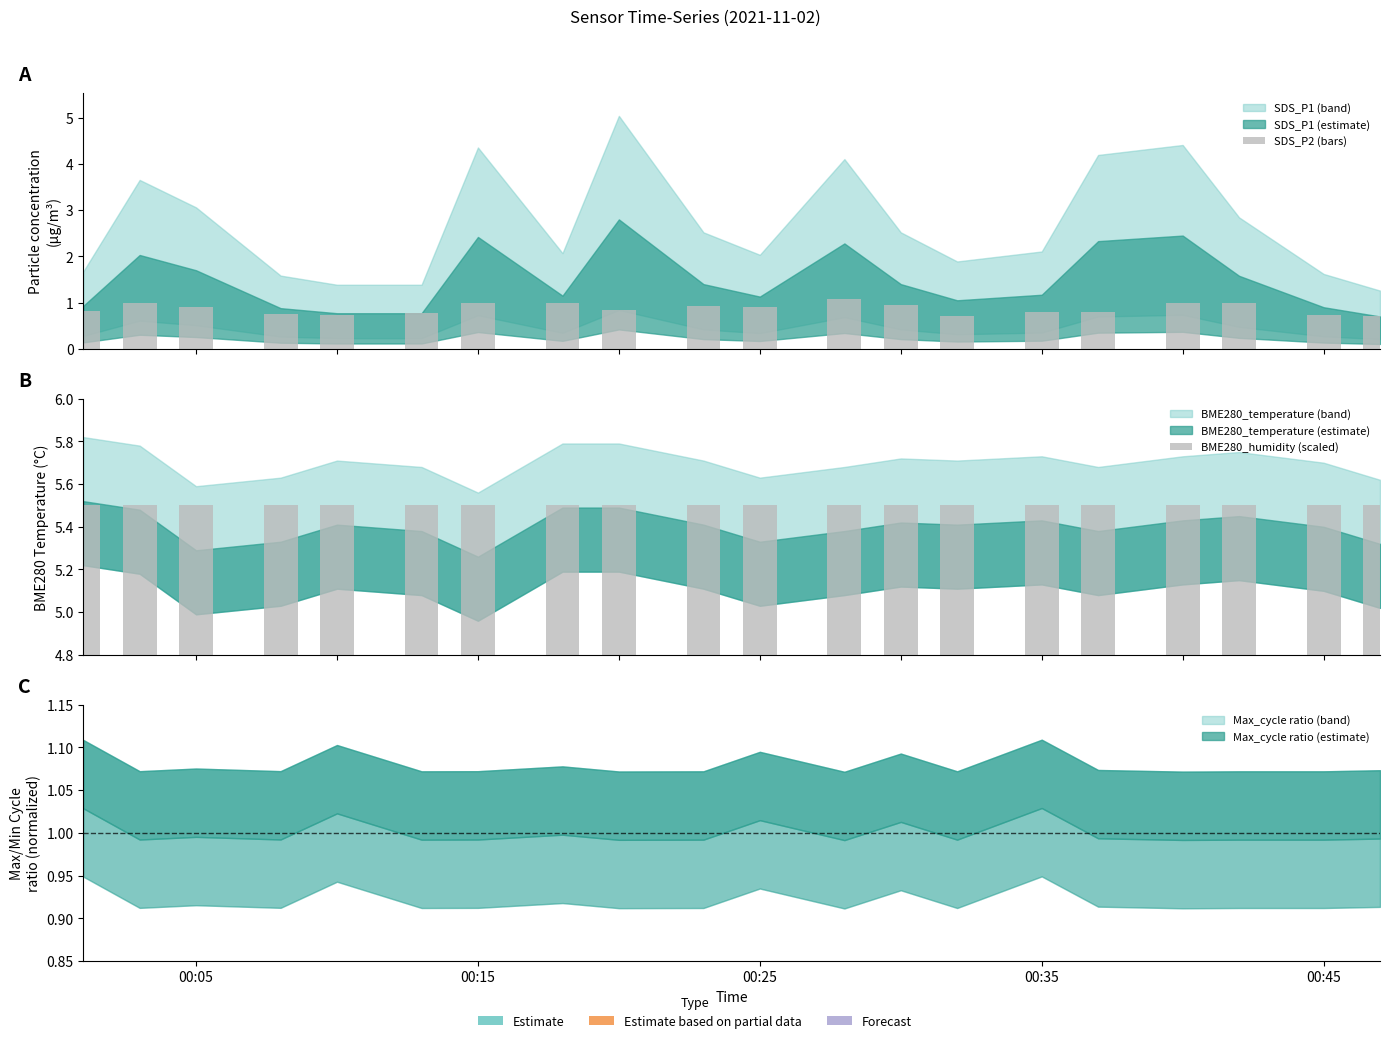

What is the highest value of the BME280_humidity (scaled) series?

5.5